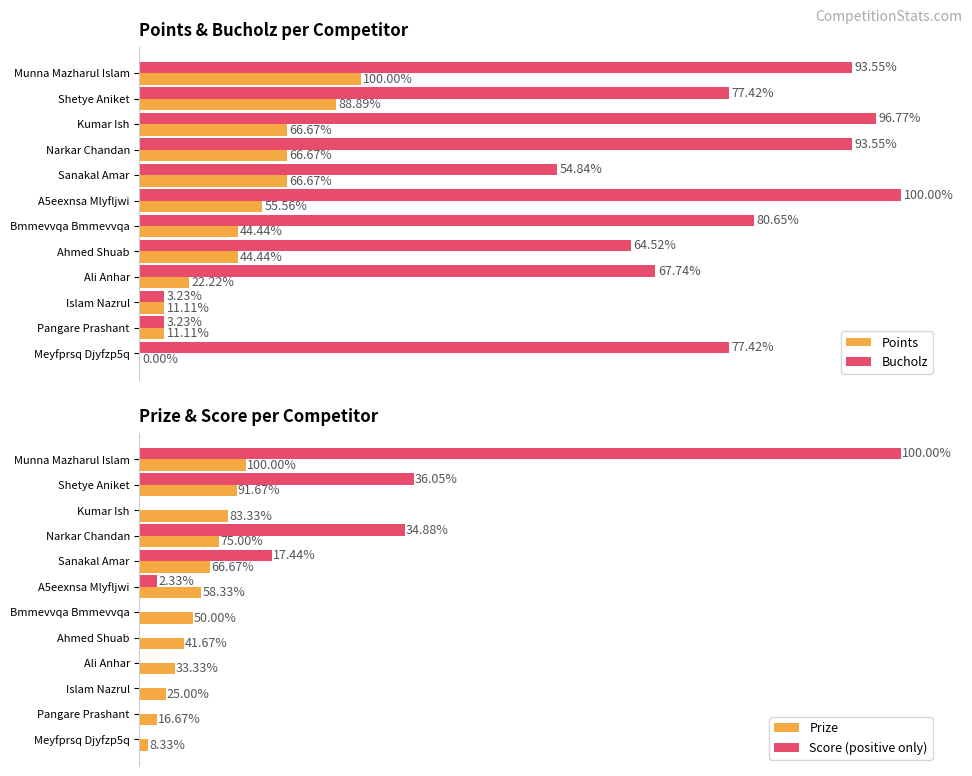

What is the label of the 5th bar from the right?

Ahmed Shuab